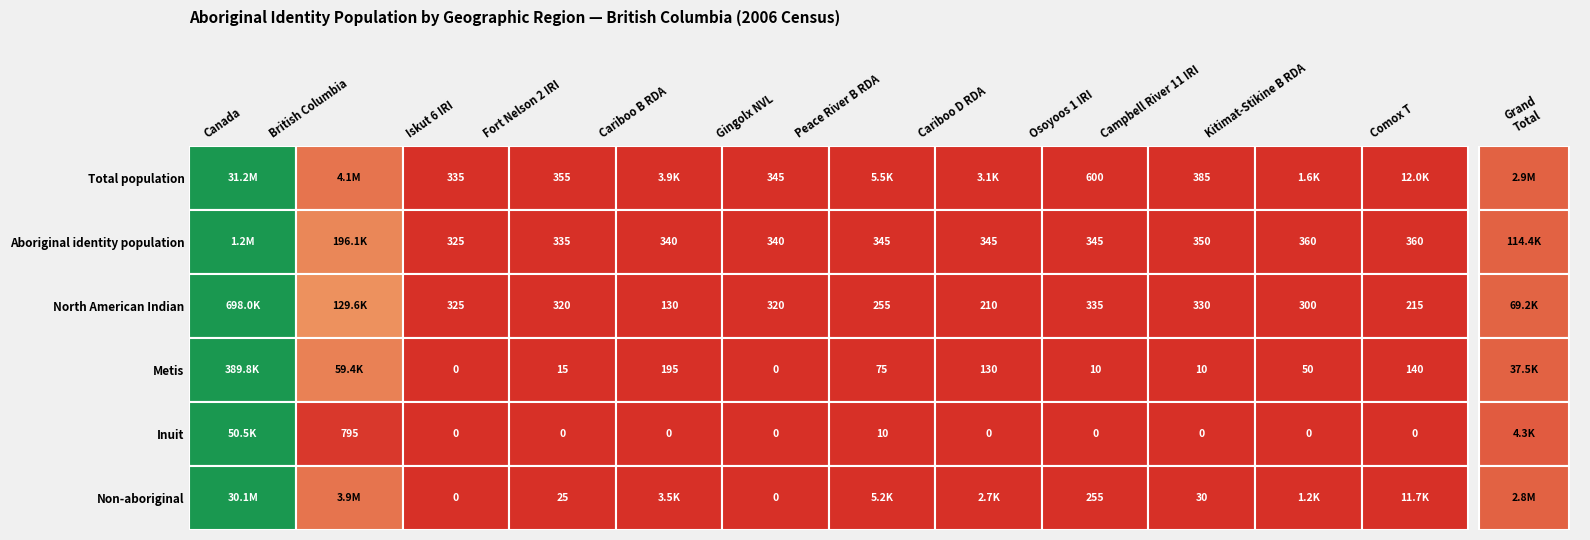

Is the value of Non-aboriginal at 9 greater than the value of Inuit at 11?

Yes